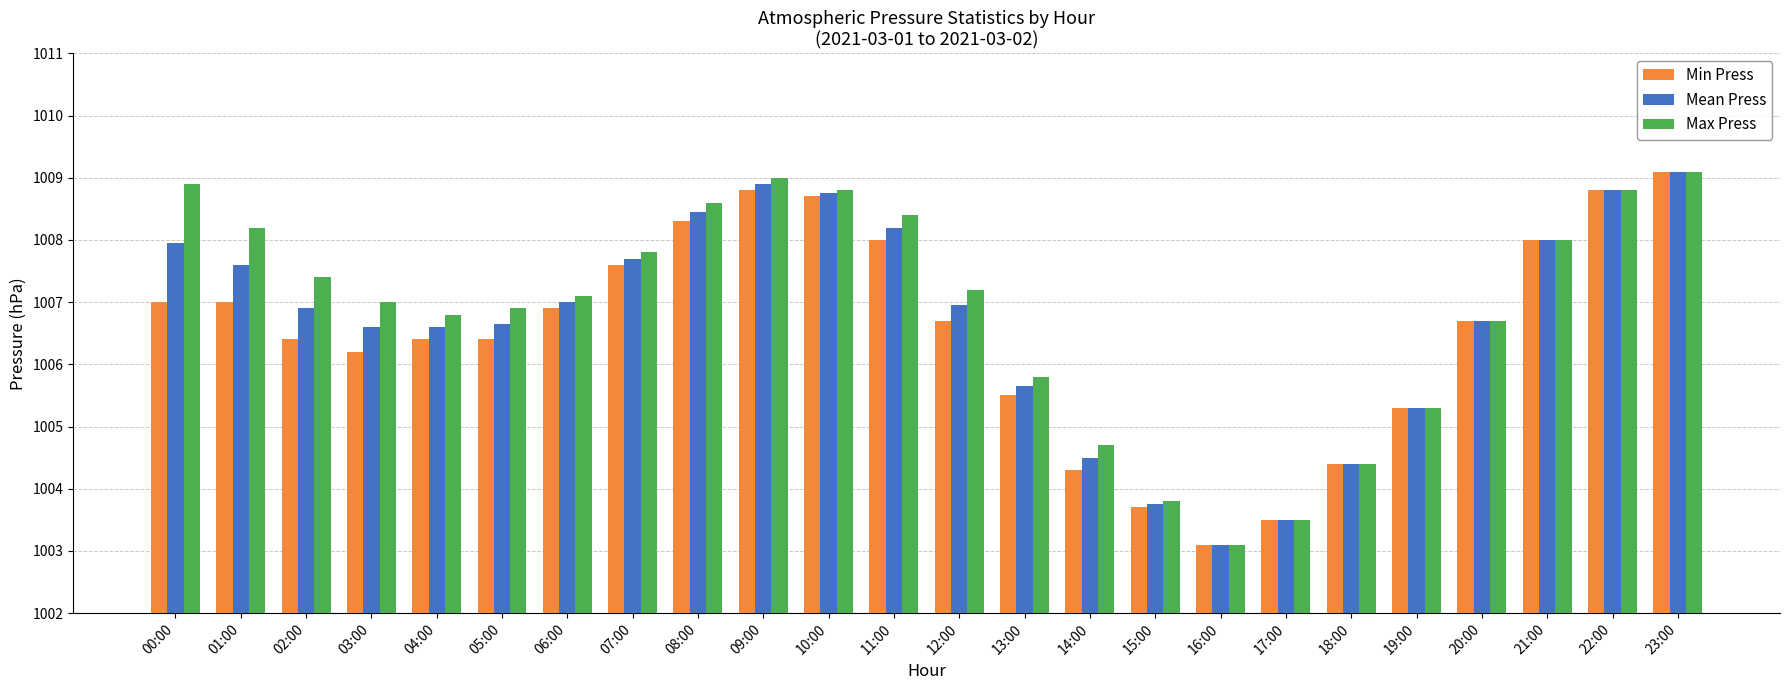

What is the difference between the second highest and minimum values in the Min Press series?

5.7